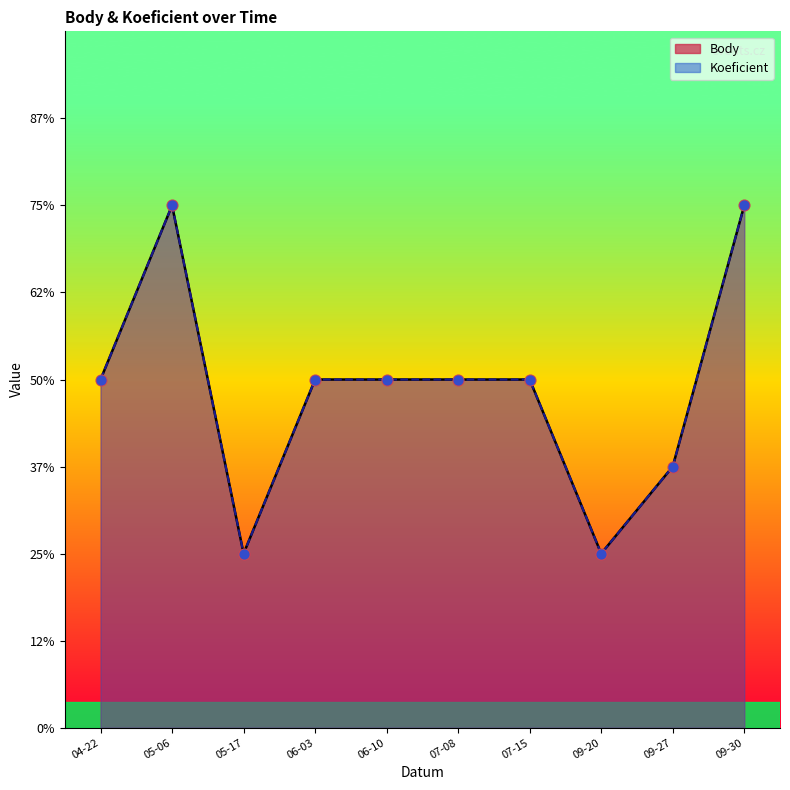

What are all the series names shown in the legend?

Body, Koeficient